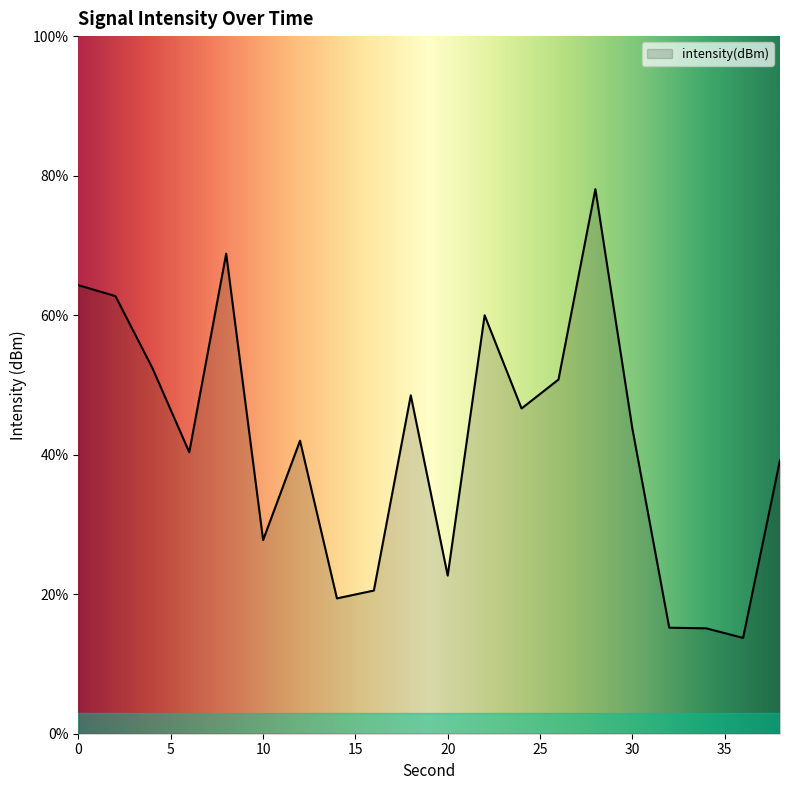

What is the difference between the maximum and minimum values?

64.3